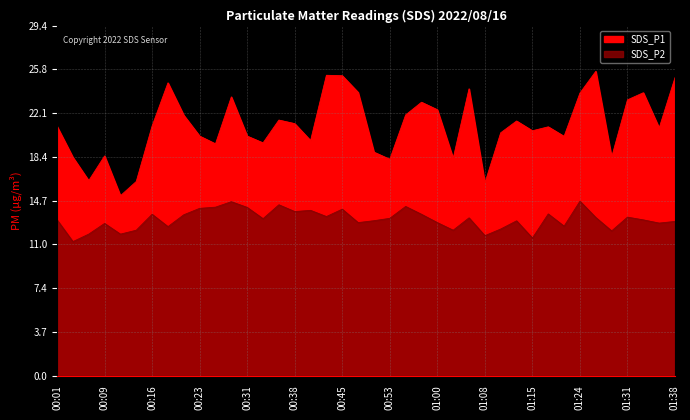

What position from the right is 01:36?

2